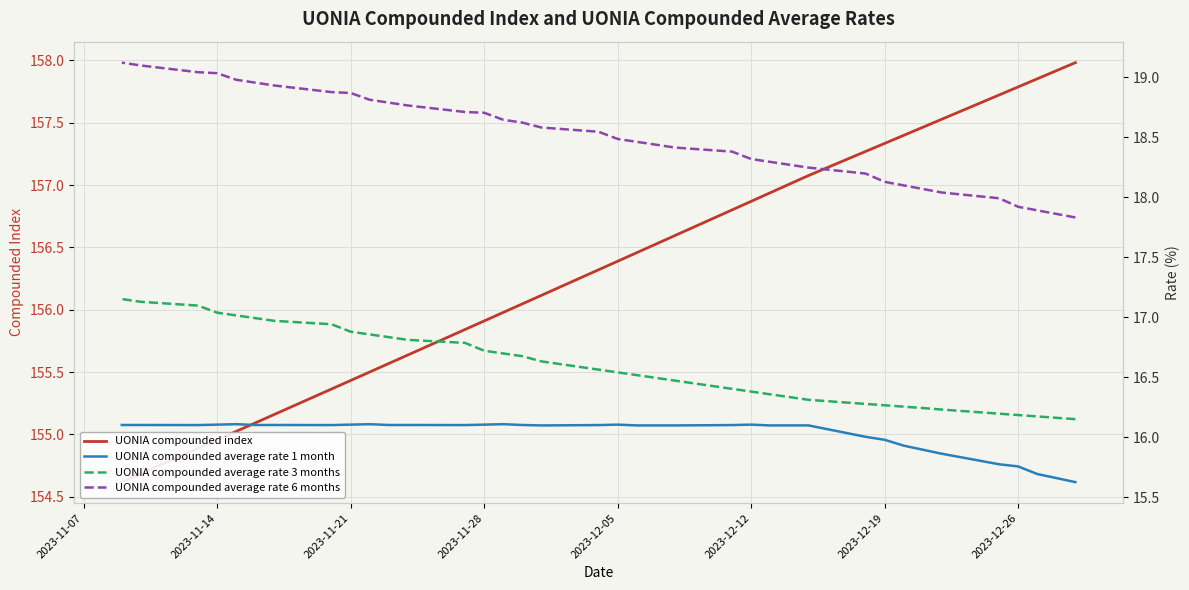

The UONIA compounded index series shows 36.4 at 14. True or false?

False